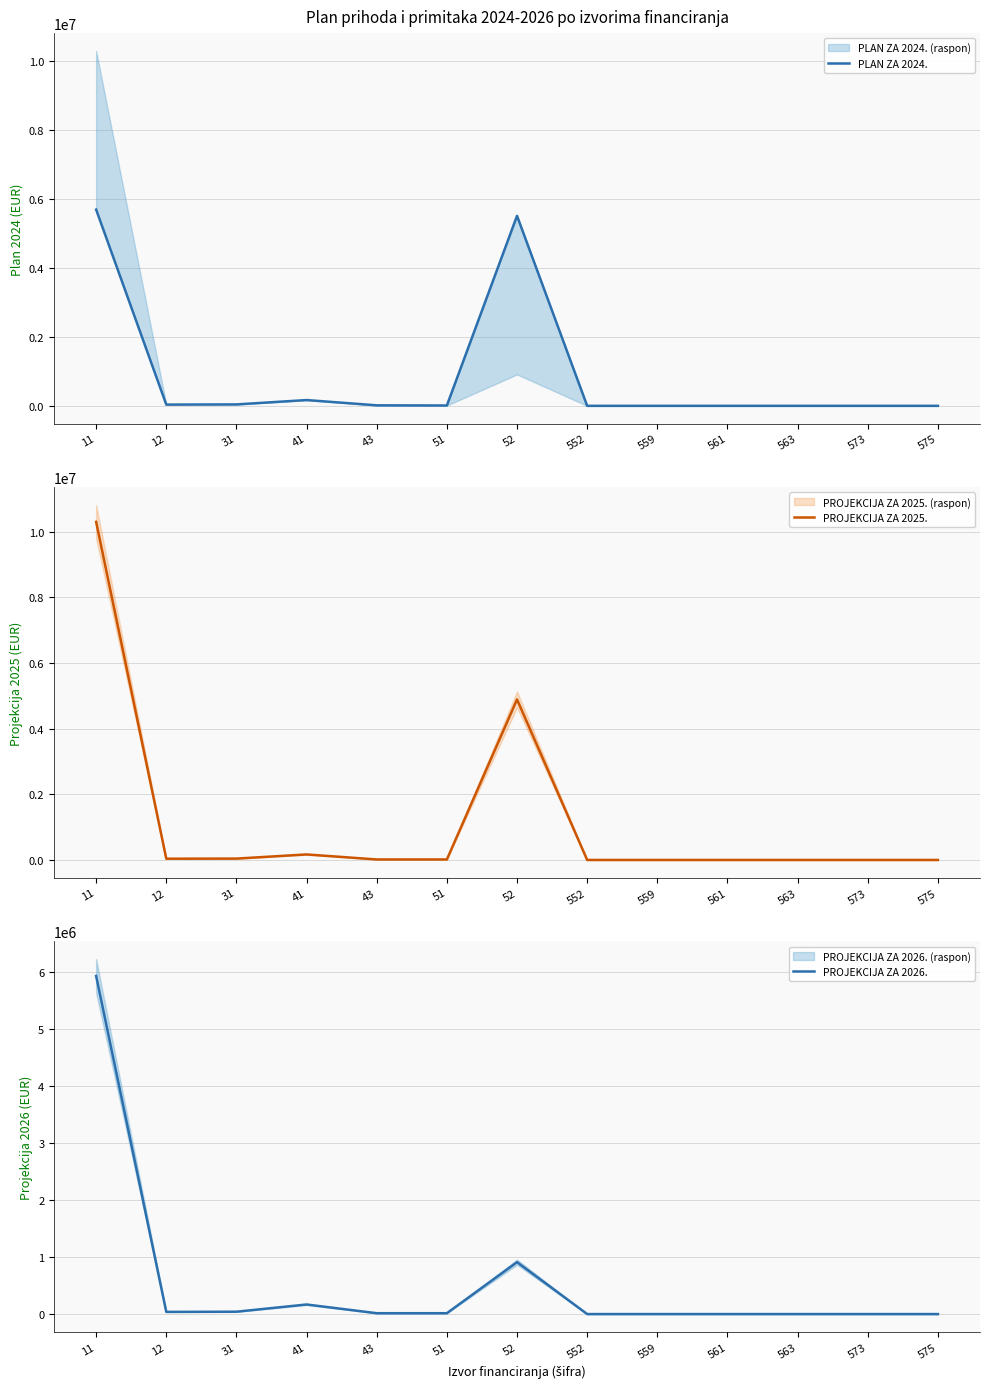

Which series has the largest total across all categories?

PROJEKCIJA ZA 2025.